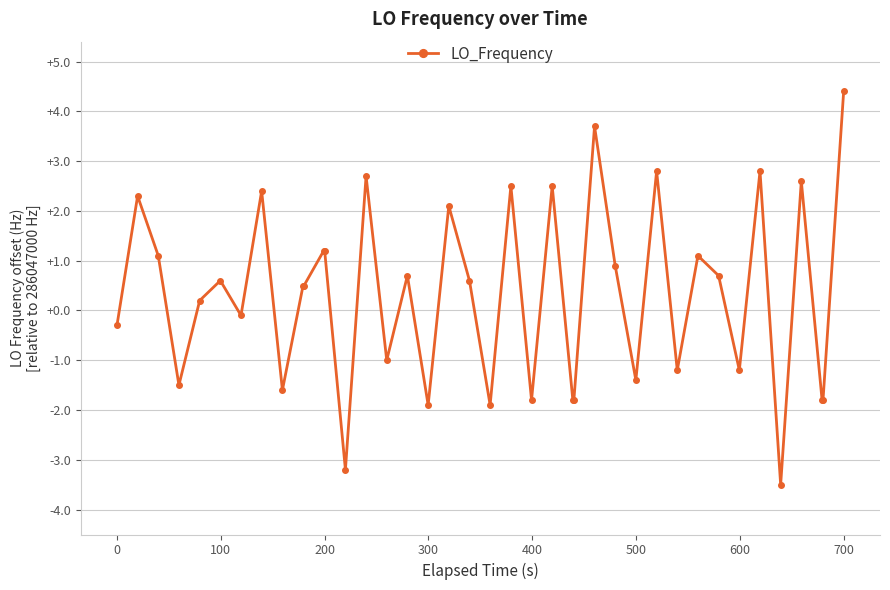

Does the chart have visible grid lines?

Yes